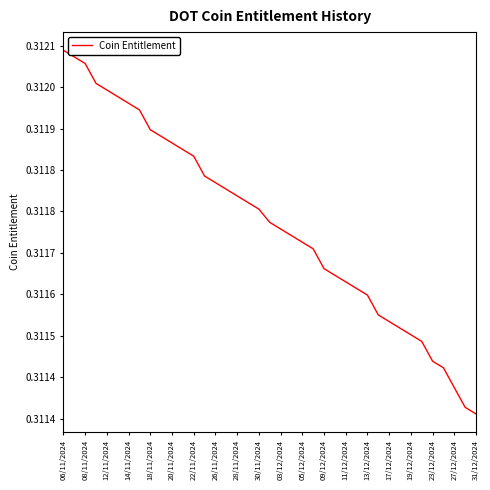

What is the maximum value shown in the chart?

0.3